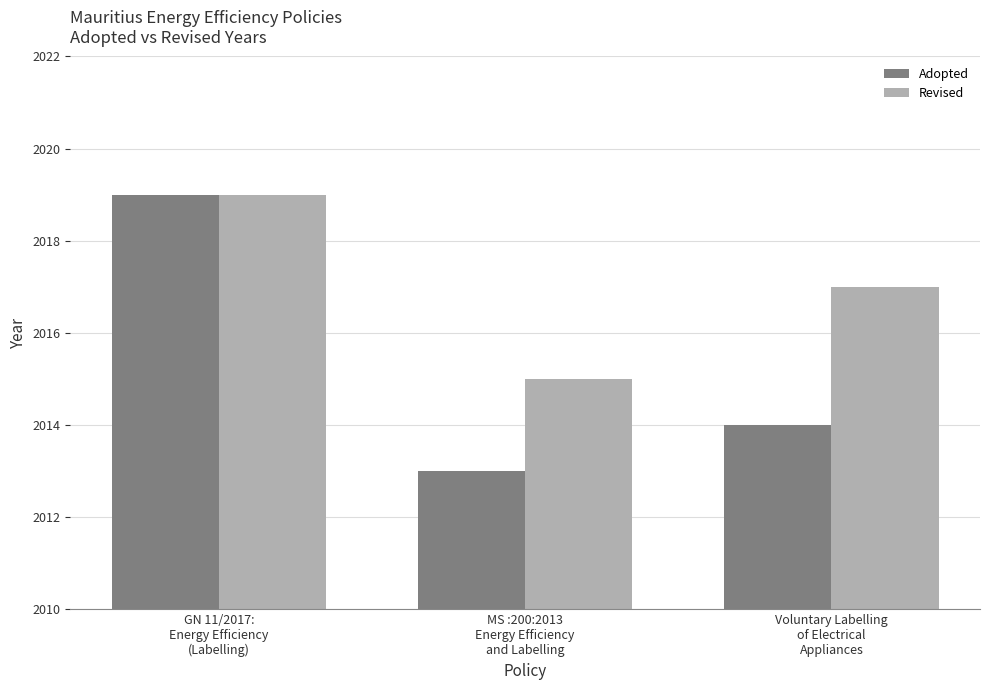

Which series has the largest total across all categories?

Revised